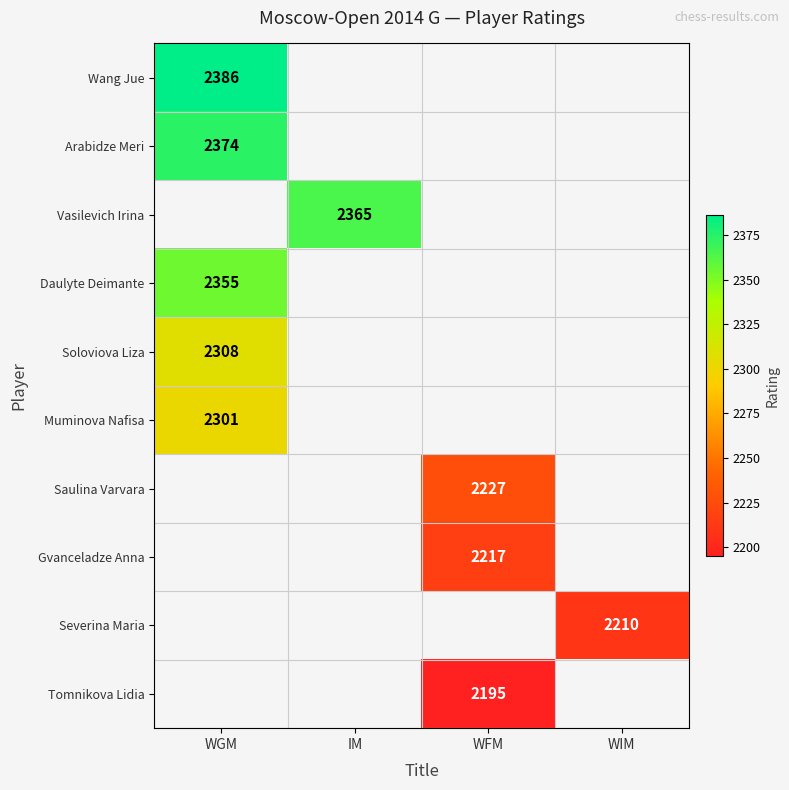

The value of Daulyte Deimante at WGM is 3777. True or false?

False